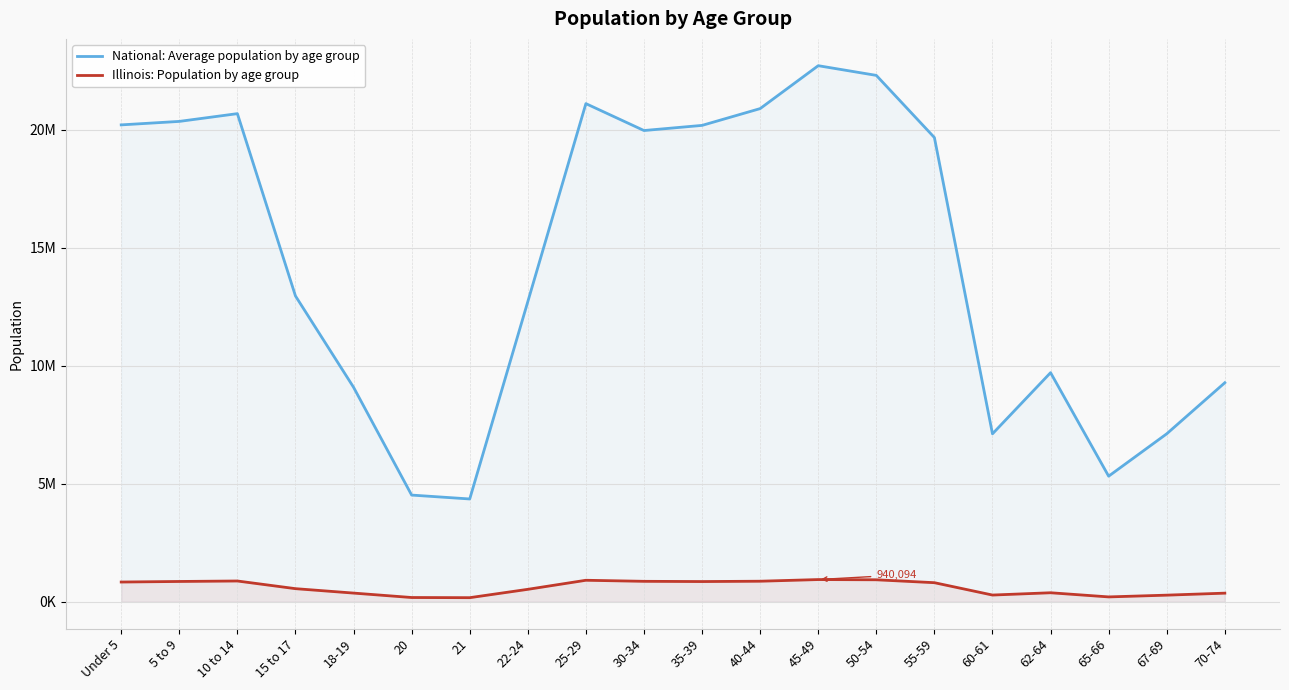

True or false: Illinois: Population by age group and National: Average population by age group cross at least once.

False